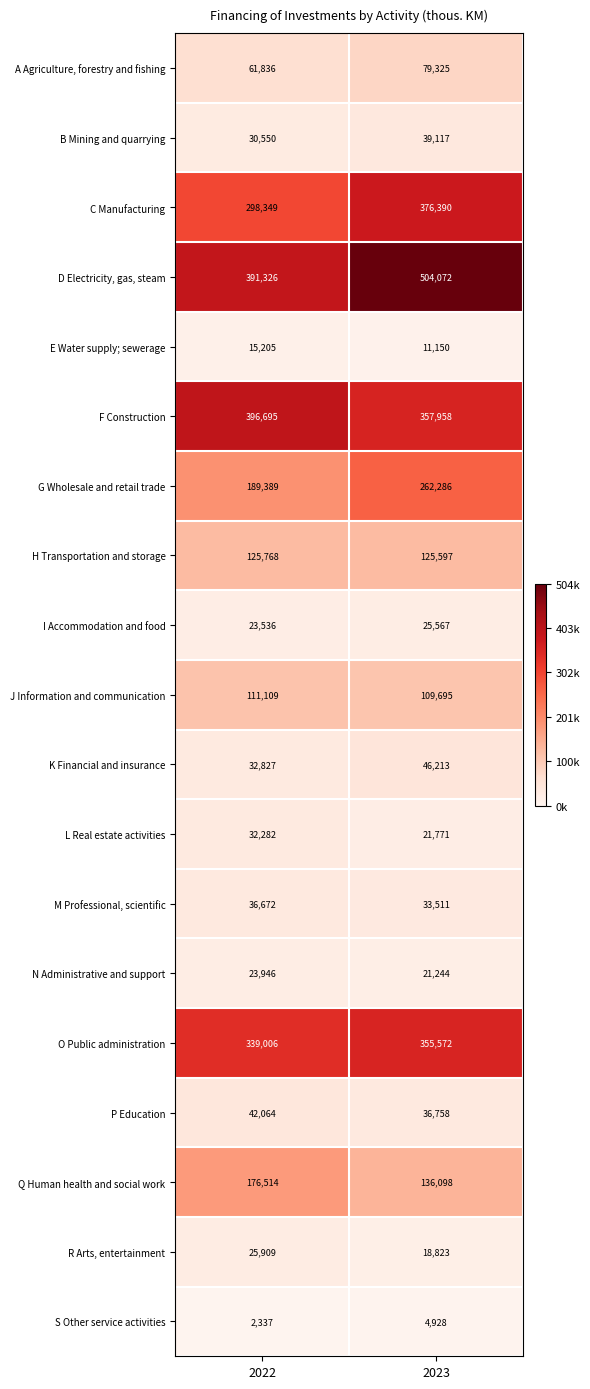

Between 2022 and 2023, which series saw the biggest shift?

D Electricity, gas, steam